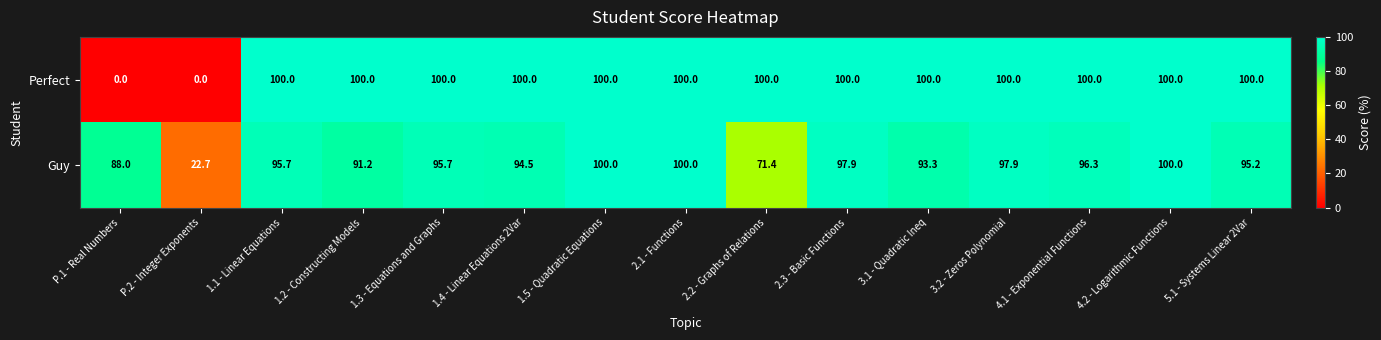

The value of Guy at 2.2 - Graphs of Relations is 36.6. True or false?

False